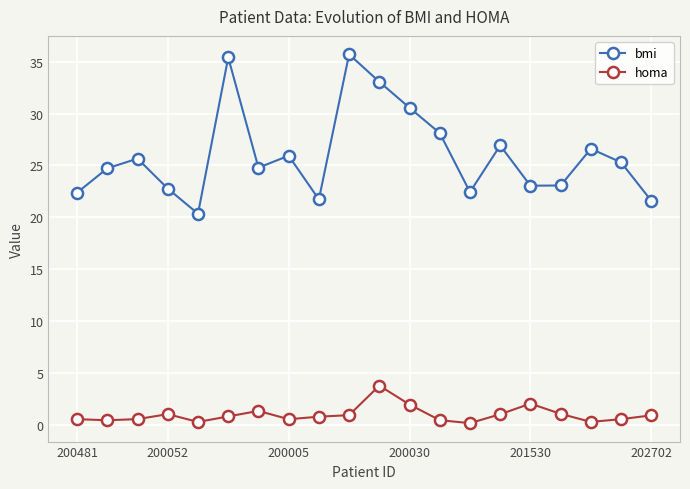

What is the difference between the maximum and minimum values in the bmi series?

15.4